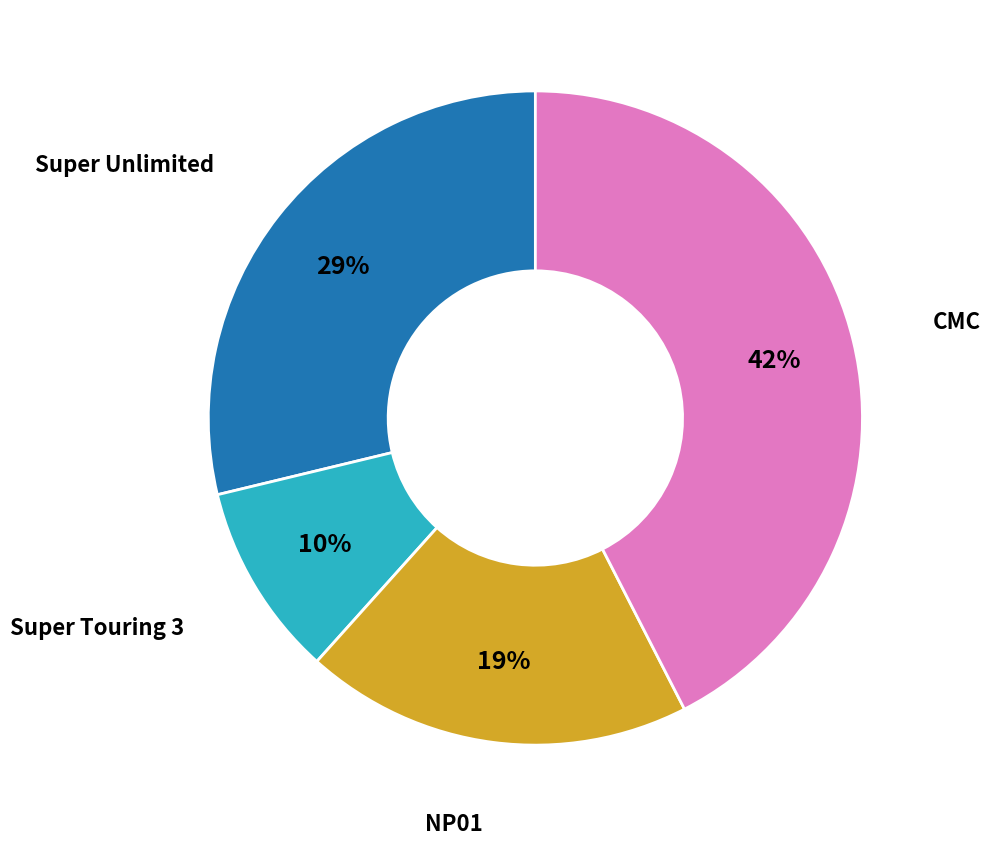

To the nearest percent, what is the average slice percentage?

25%